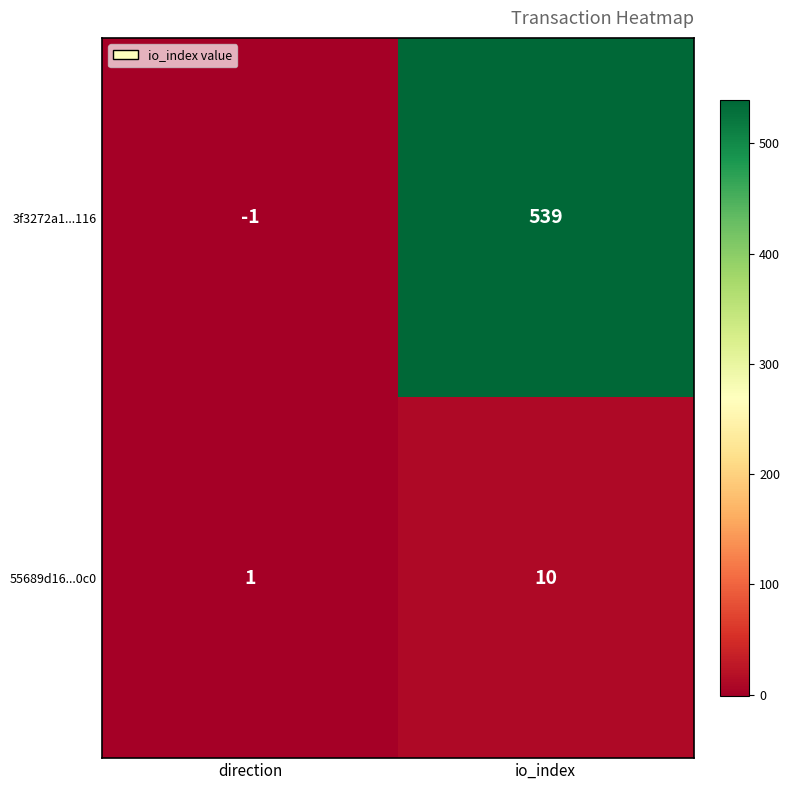

At direction, list the series in order from largest to smallest.

55689d16...0c0, 3f3272a1...116